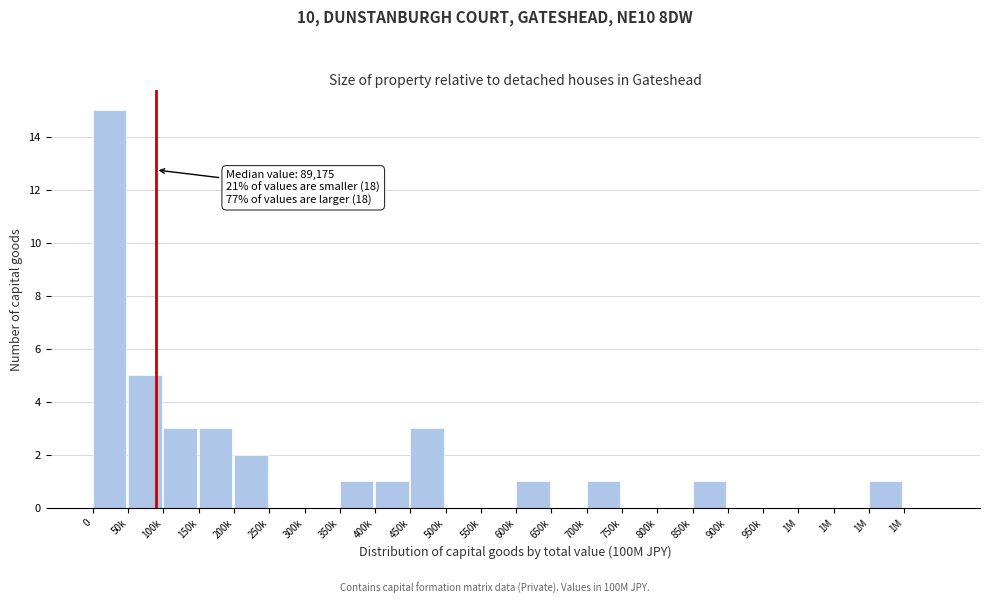

Count the number of categories in the chart.

24